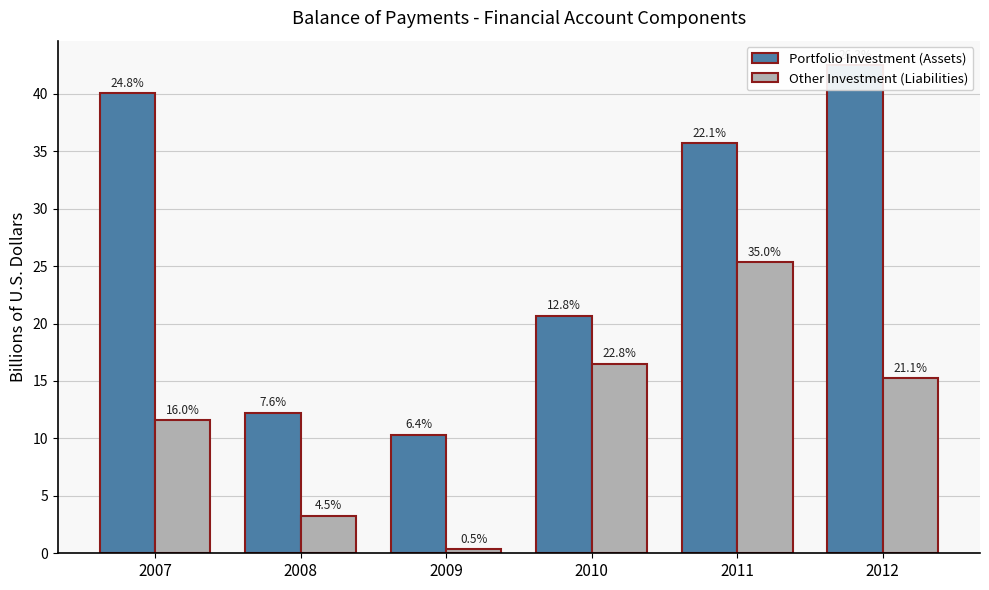

Reading right to left, list all the values displayed in this chart.

Portfolio Investment (Assets): 2012=42.5	2011=35.7	2010=20.7	2009=10.3	2008=12.2	2007=40.1
Other Investment (Liabilities): 2012=15.2	2011=25.3	2010=16.5	2009=0.4	2008=3.3	2007=11.6